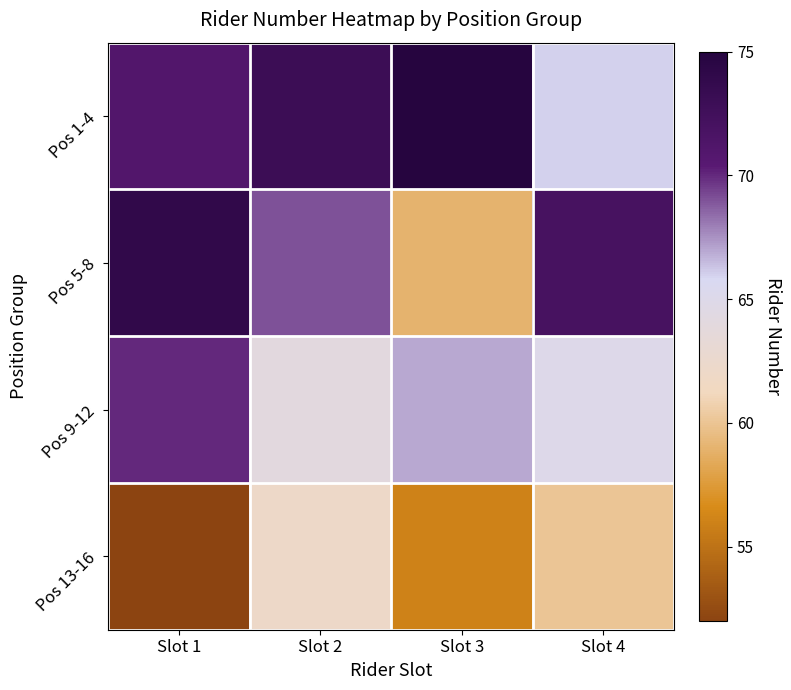

What is the spread (max minus min) of values at Slot 3?

19